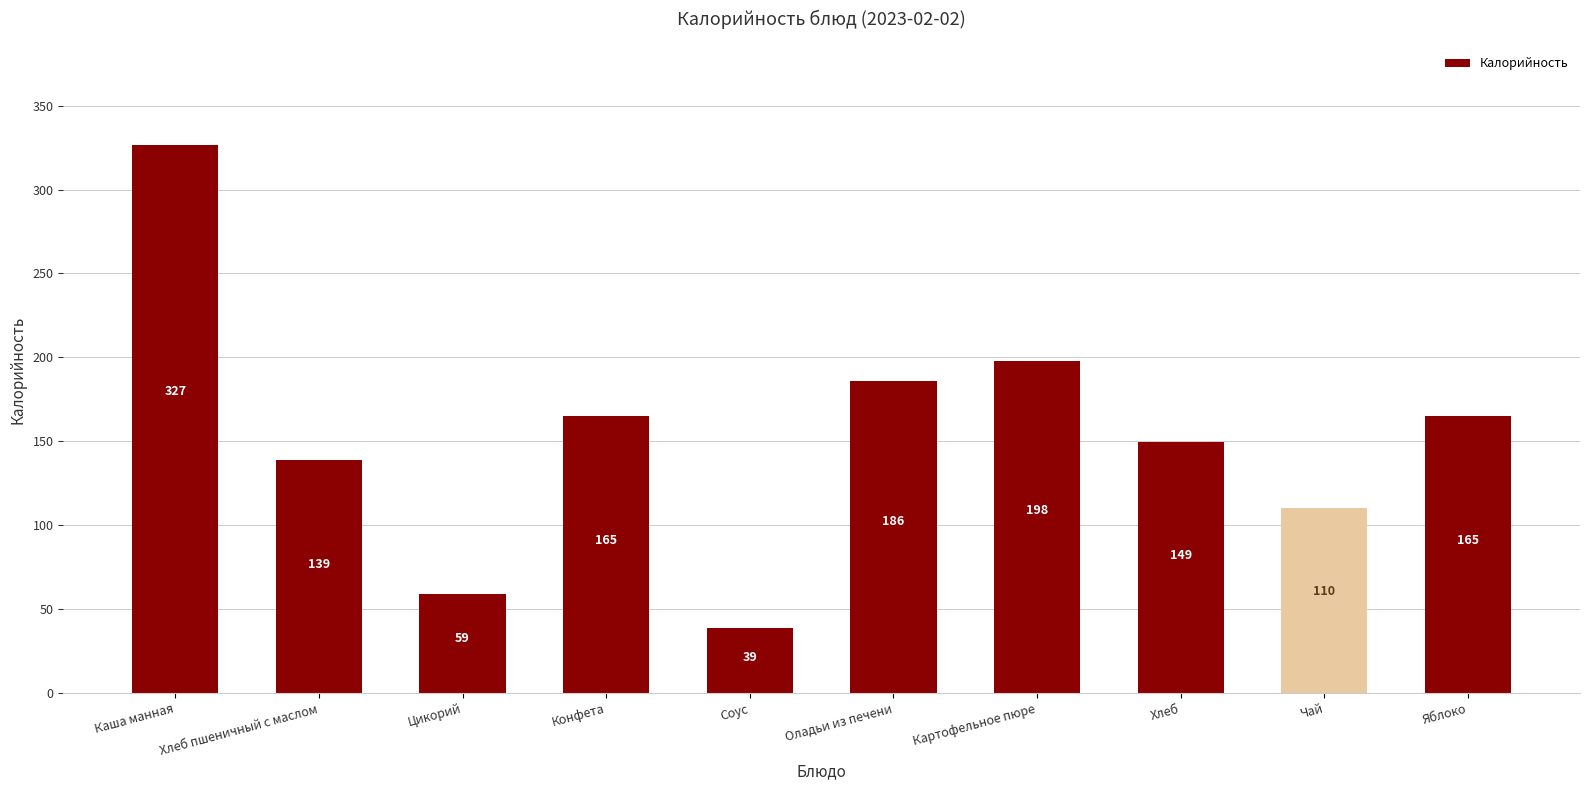

What is the value of the 5th bar from the left?

38.6